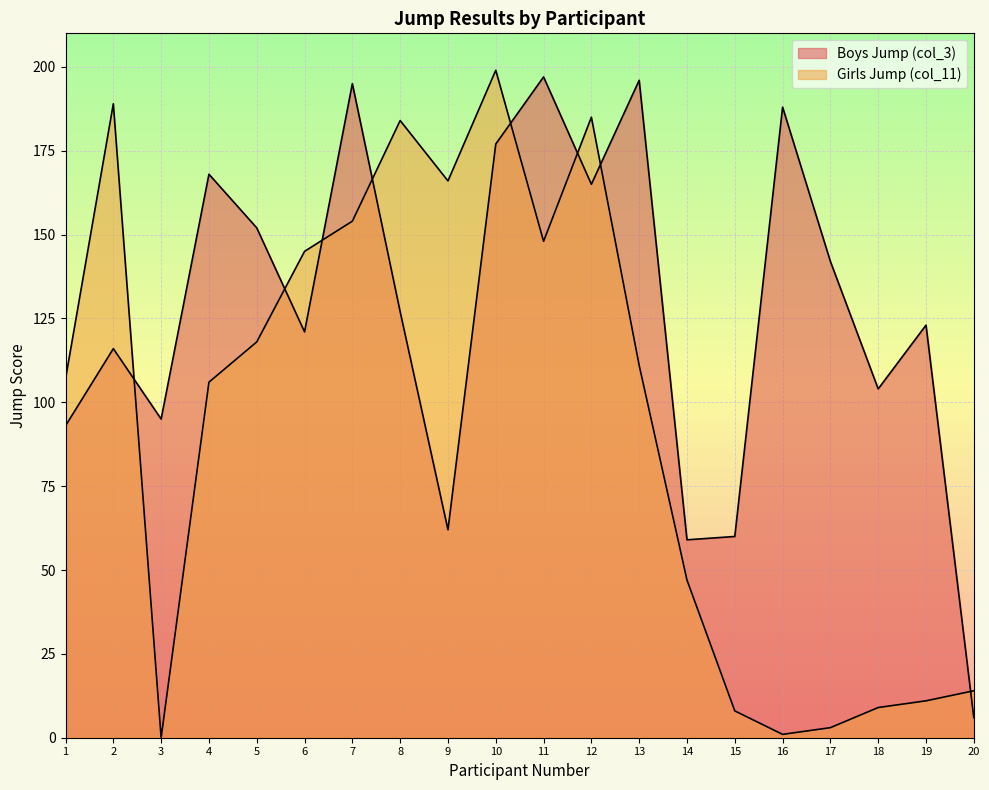

What is the value of the Girls Jump (col_11) point at the 16th from the left?

1